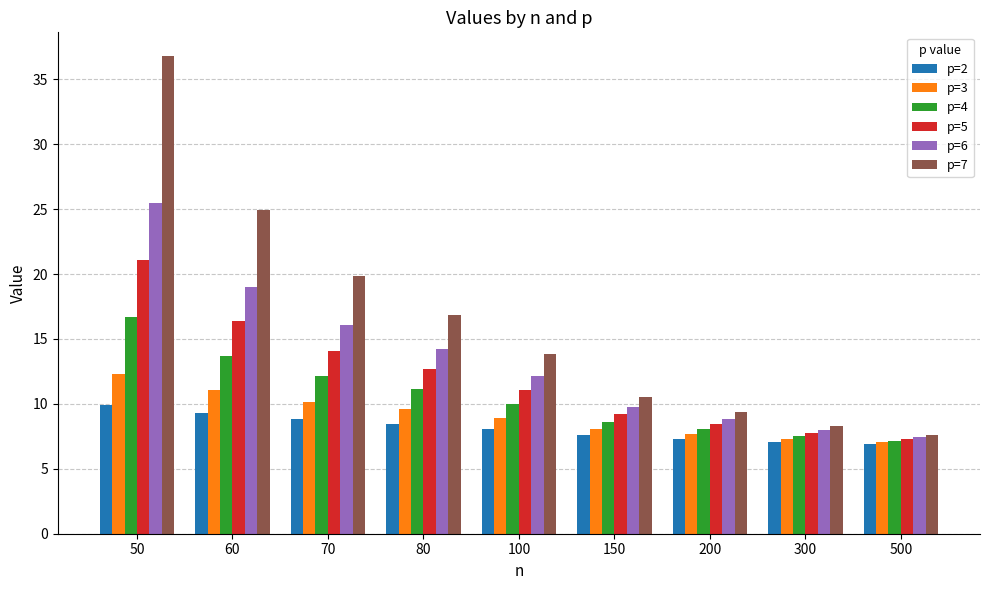

Is the value of p=4 at 70 greater than the value of p=2 at 50?

Yes